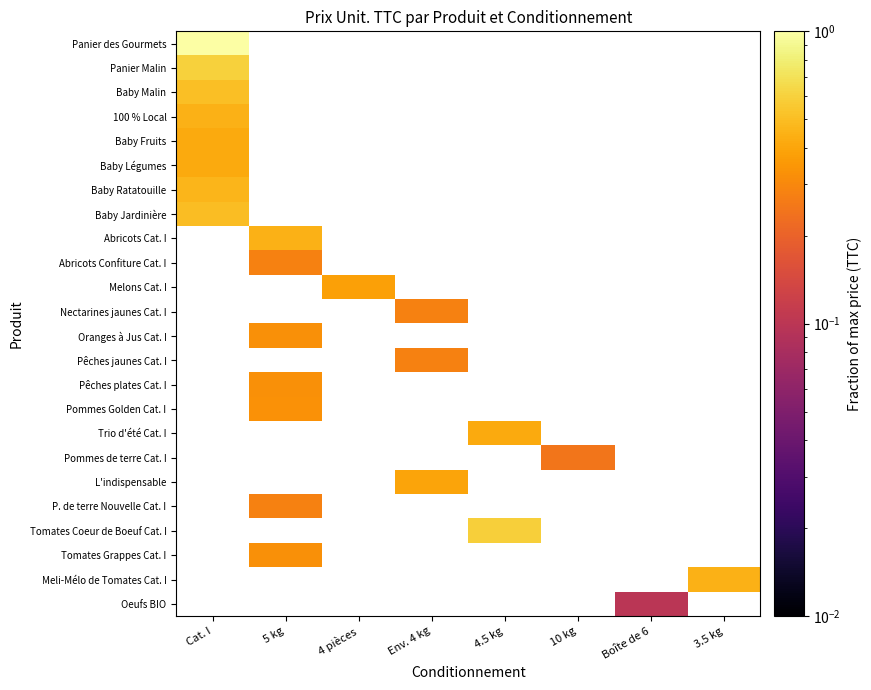

How many categories are shown in the chart?

8